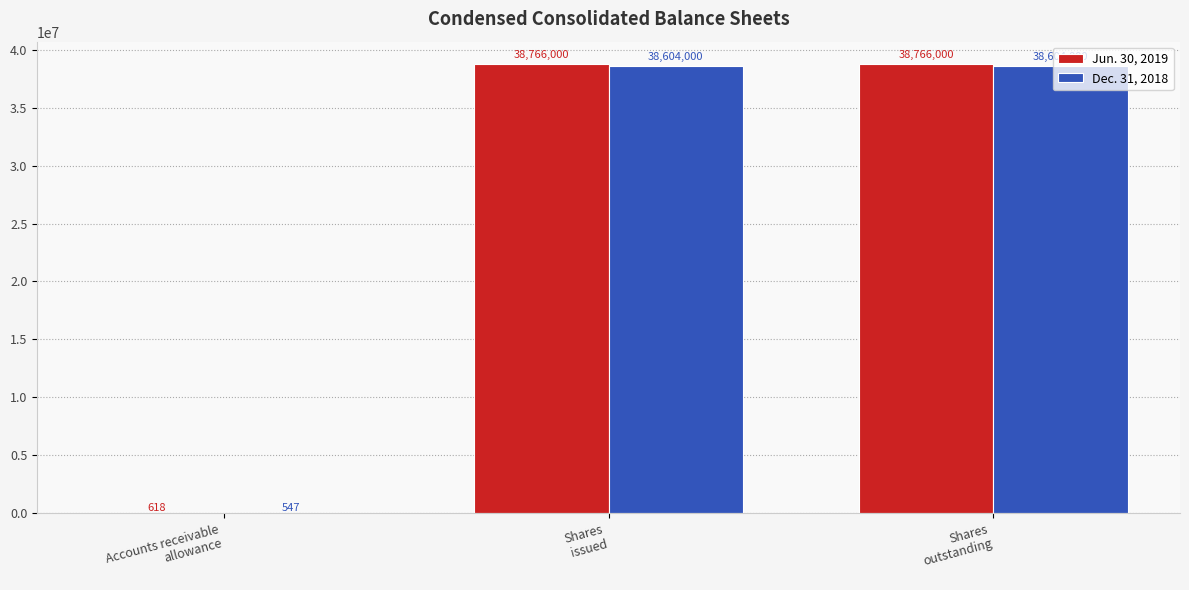

Count the number of data series in this chart.

2